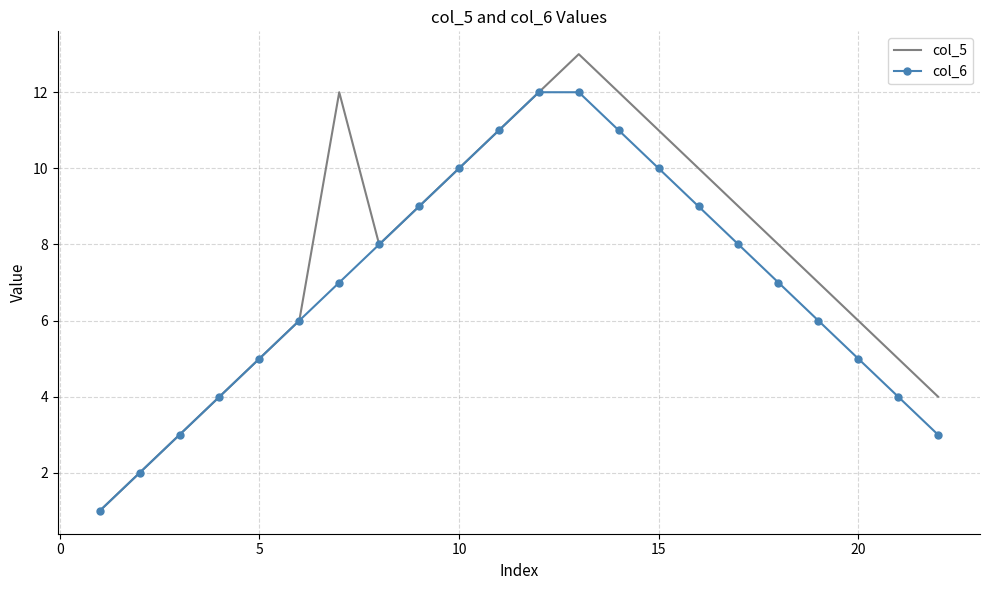

List the series in order of their peak value, lowest first.

col_6, col_5